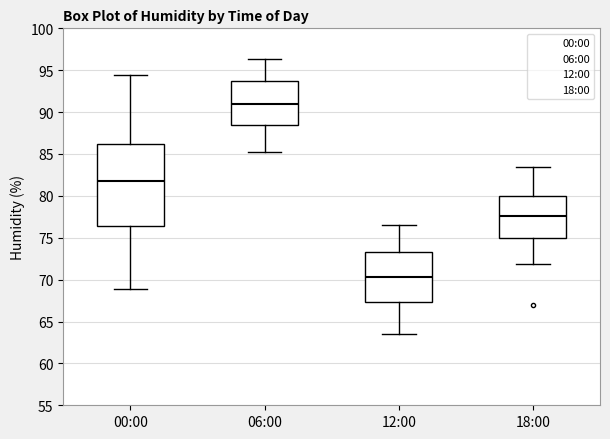

Comparing the boxes themselves (not the whiskers), which one is the tallest?

00:00